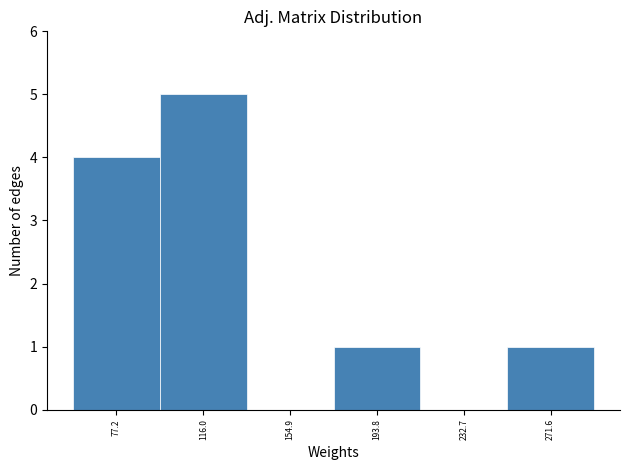

Reading left to right, transcribe this chart: for each bar, give the range it covers on the x-axis and its height. Neither the bar edges nor the heights are printed on the chart, so give them approximately, as read against the axes.

60 to 95: 4
95 to 135: 5
135 to 175: 0
175 to 215: 1
215 to 250: 0
250 to 290: 1